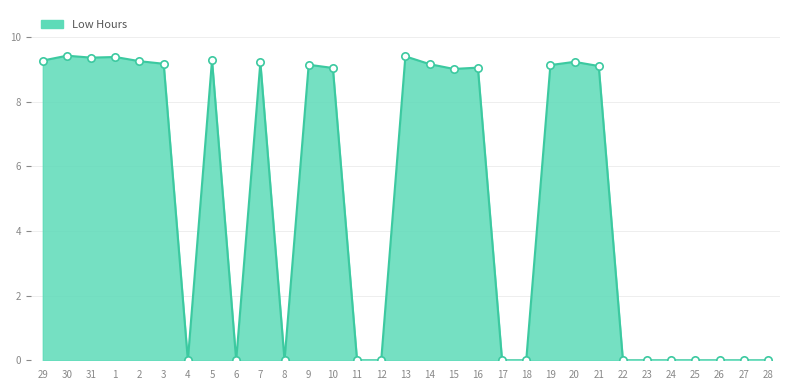

What is the change in value from 16 to 17?

-9.1